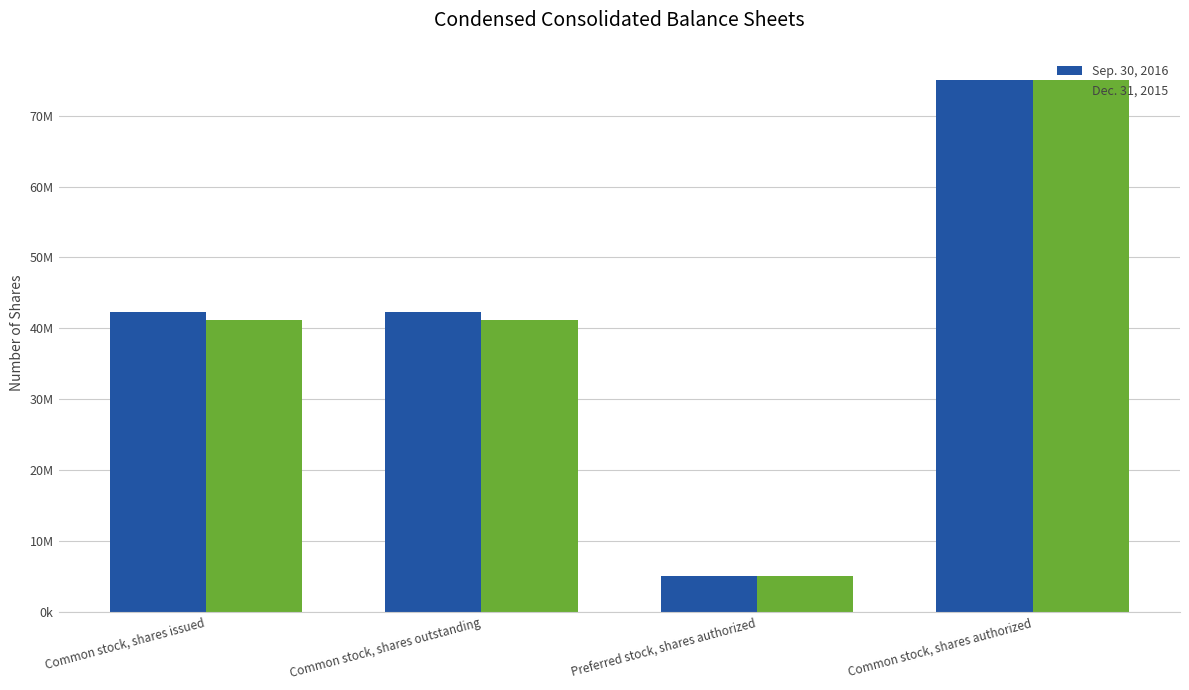

What value does the Dec. 31, 2015 series have at Preferred stock, shares authorized, to the nearest 50?

5000000